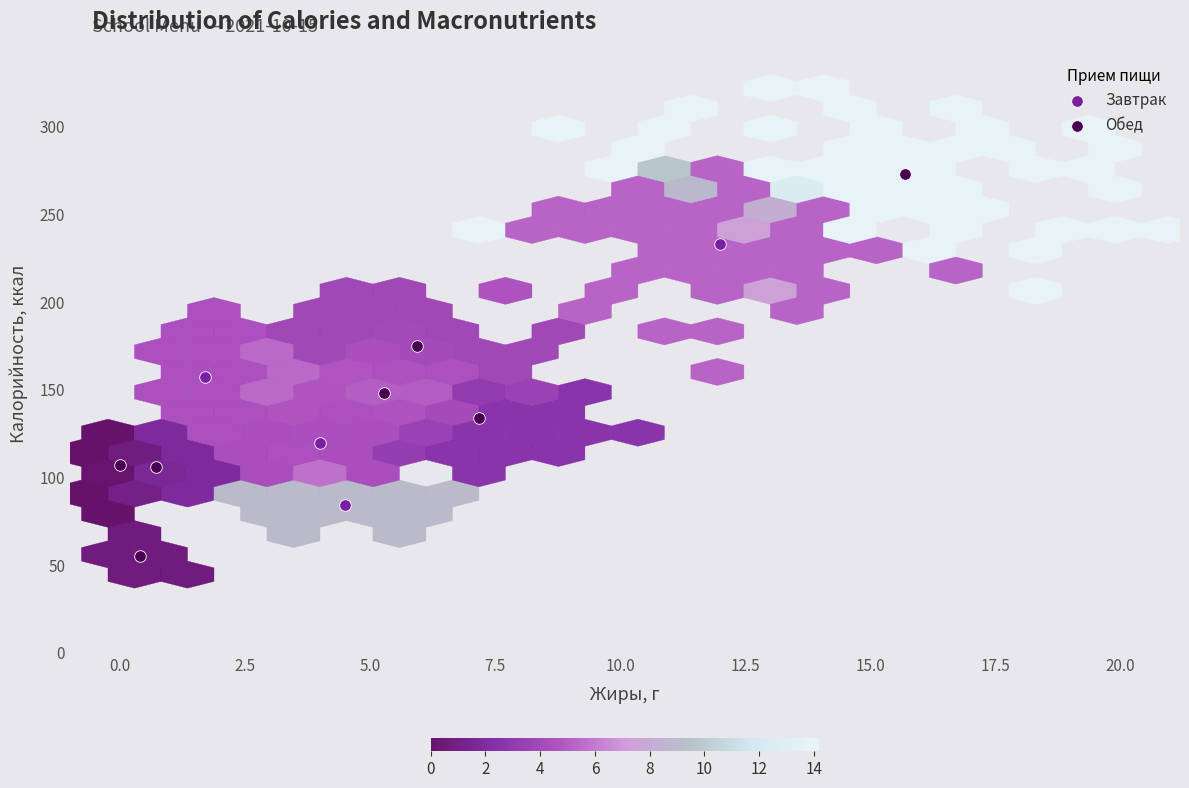

What are all the series names shown in the legend?

Завтрак, Обед